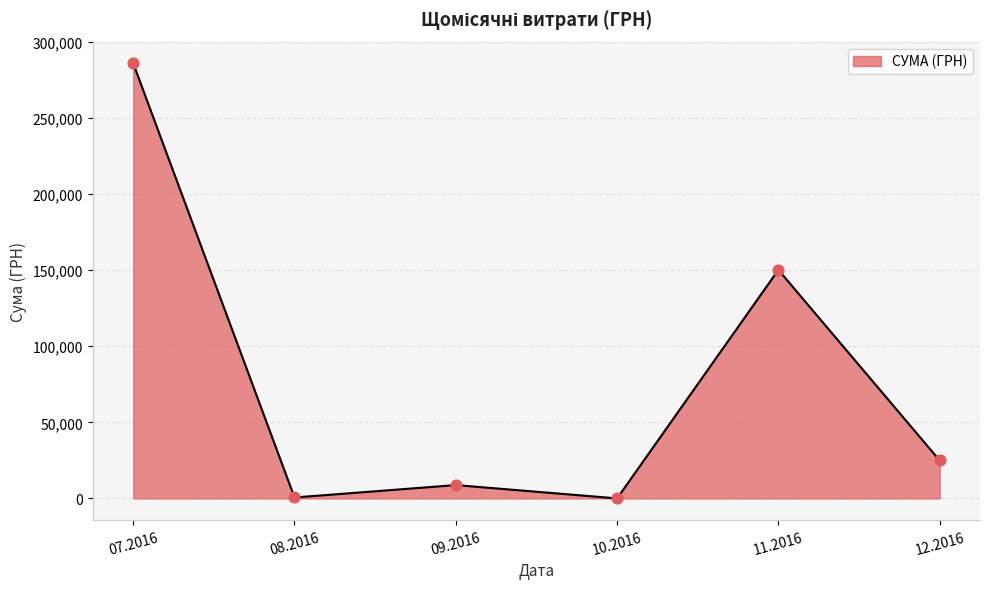

Between 12.2016 and 07.2016, which is larger?

07.2016